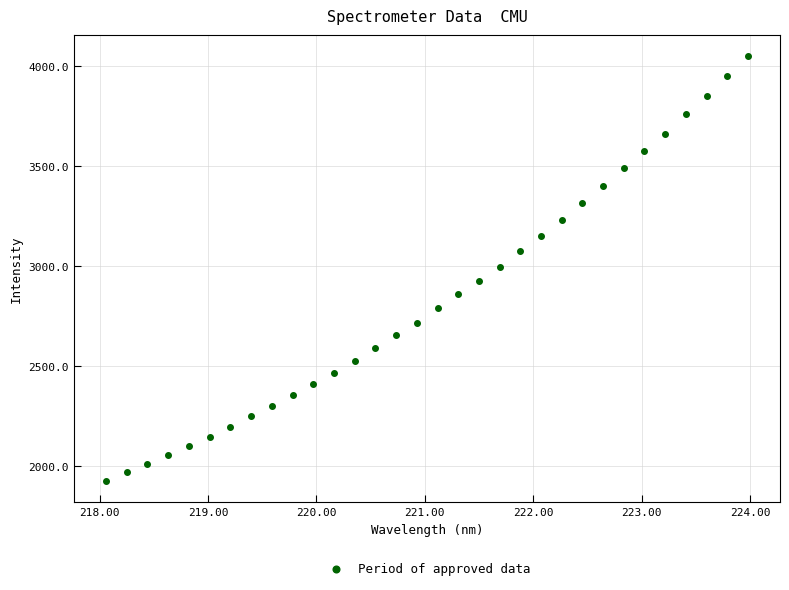

What is the range of X values (max minus min)?

5.9